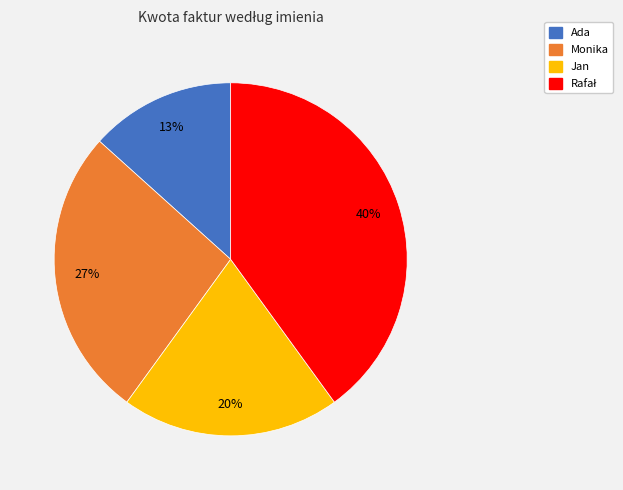

To the nearest percent, what is the average slice percentage?

25%